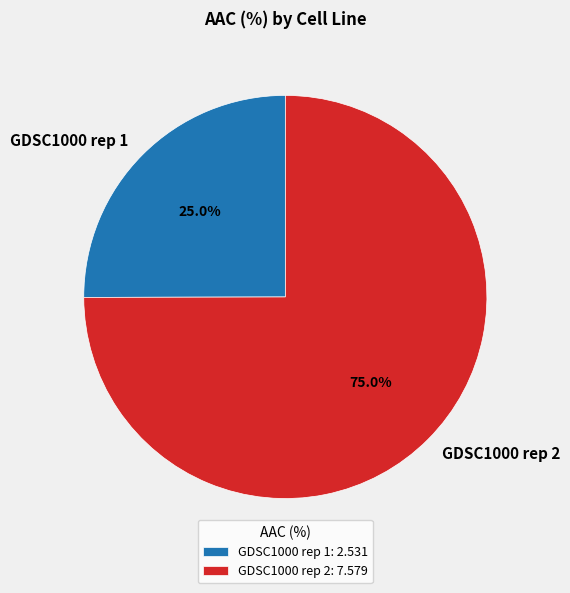

True or false: GDSC1000 rep 2 accounts for 75% of the total.

True